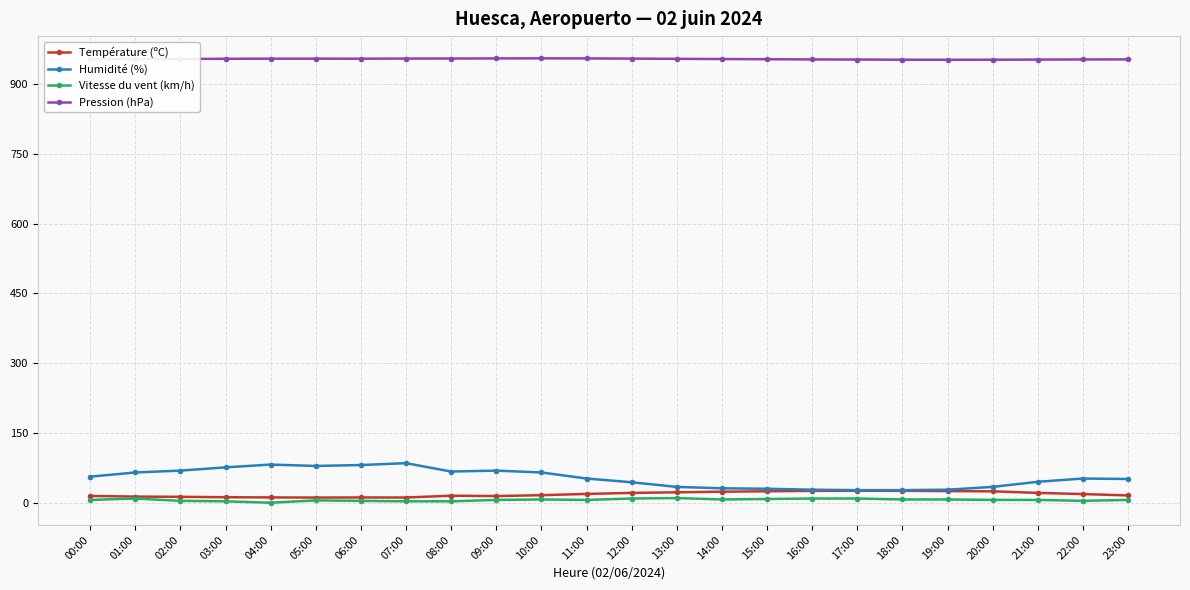

True or false: Température (ºC) and Pression (hPa) intersect in this chart.

False